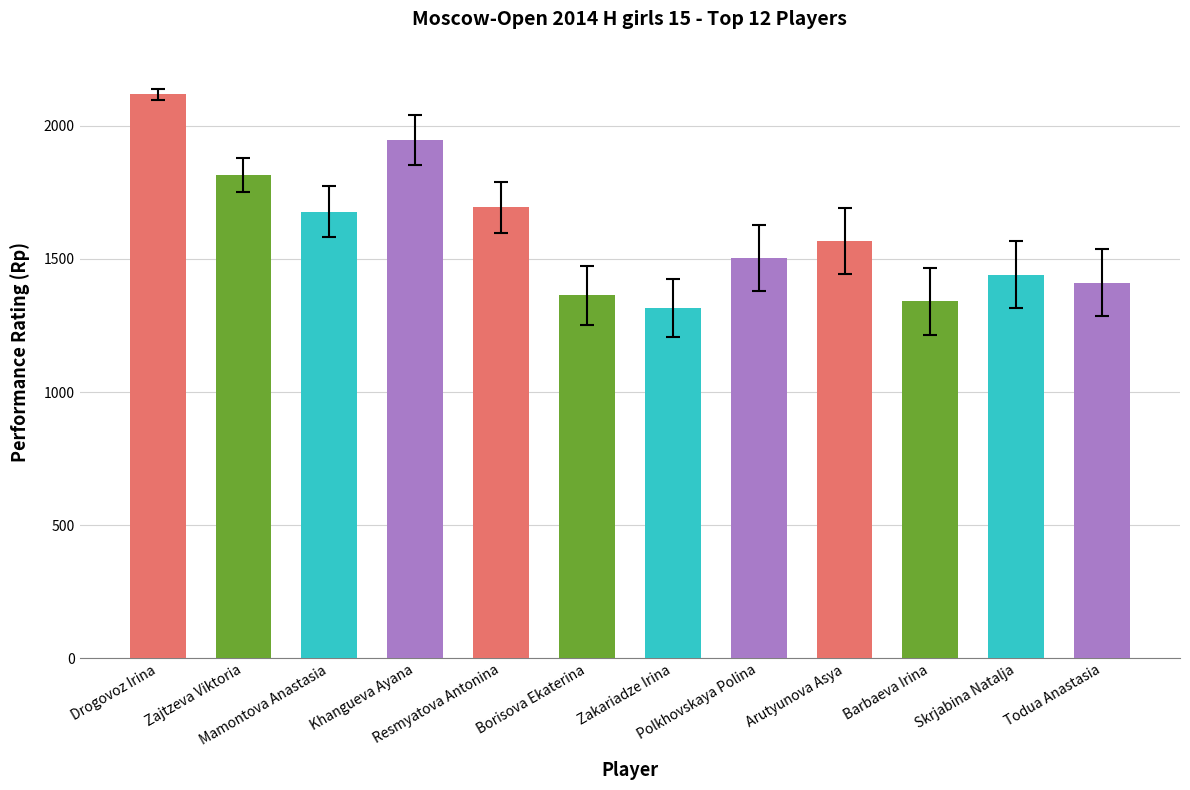

What is the change in value from Mamontova Anastasia to Todua Anastasia?

-266